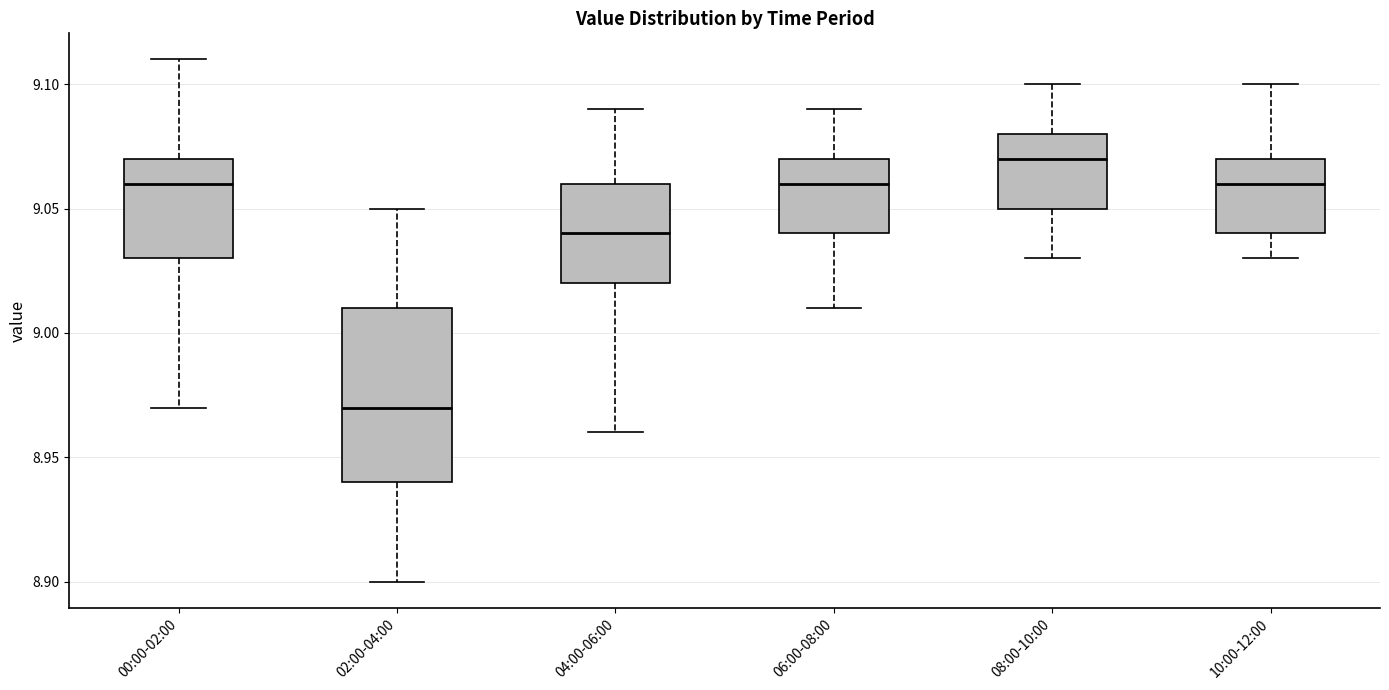

Where does the lower whisker of the box for 06:00-08:00 end on the y-axis? The values are not printed on the chart, so give them approximately, as read against the axis.

9.01